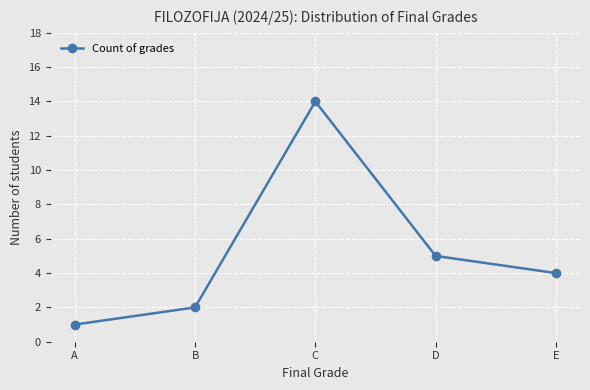

The value at B is 2. True or false?

True